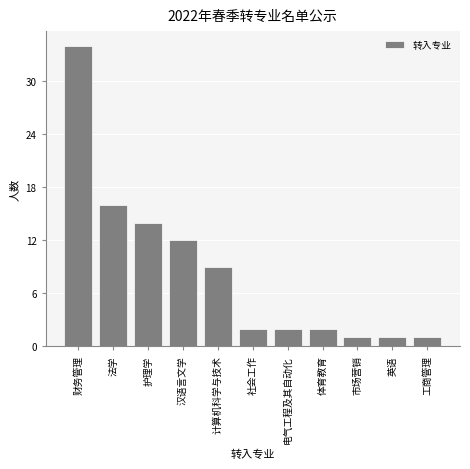

Reading left to right, extract all data points from this chart.

34	16	14	12	9	2	2	2	1	1	1